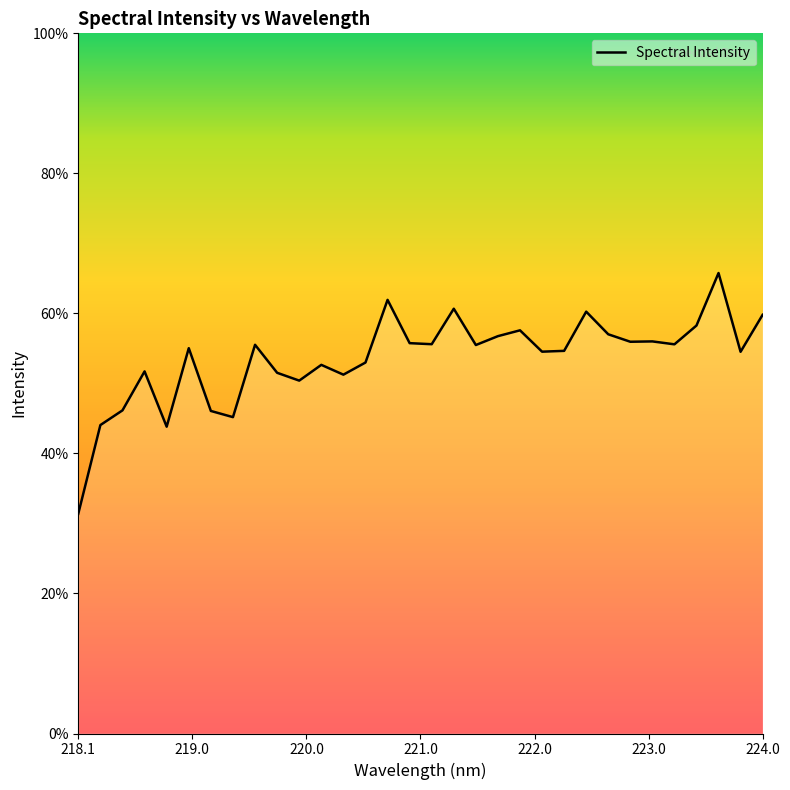

How many interior local valleys (lower than both neighbors) does the data have?

10